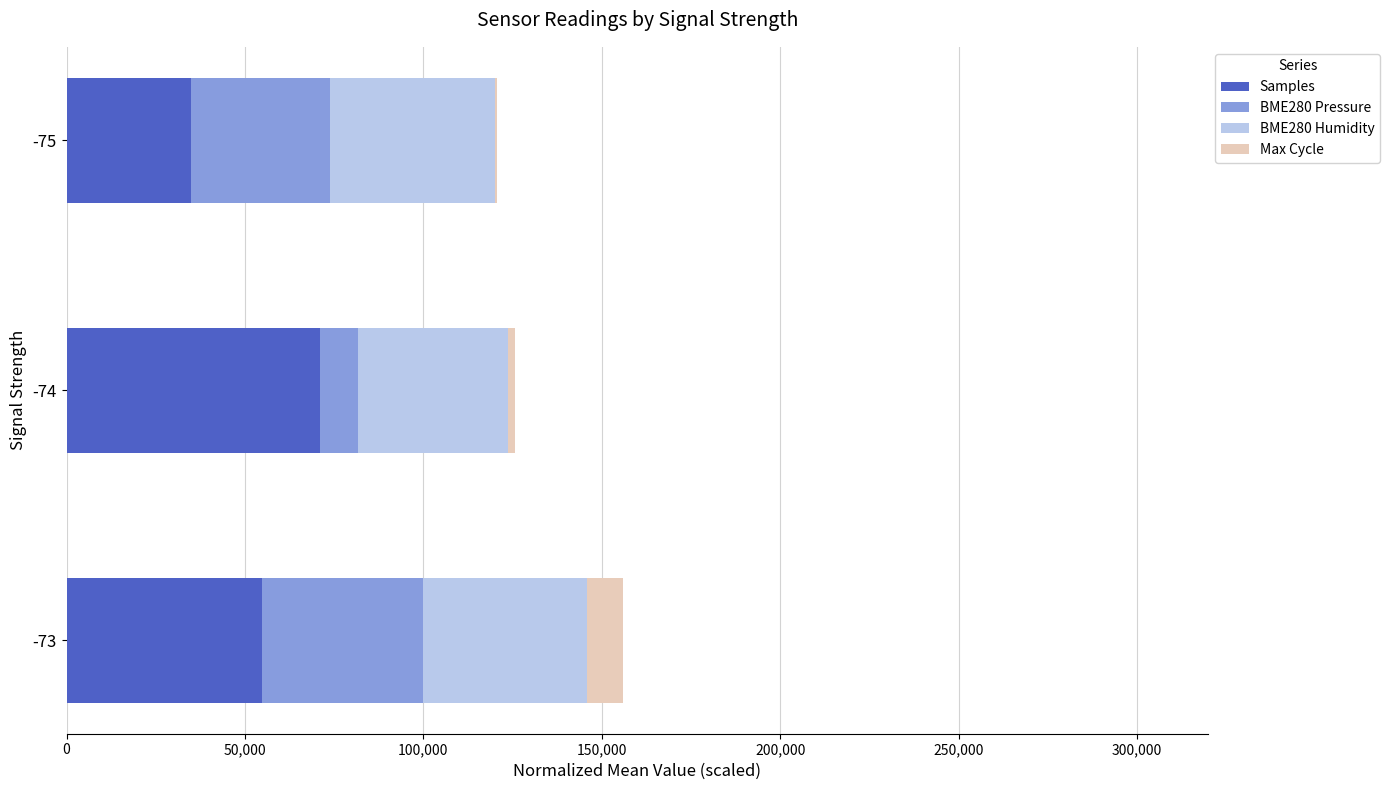

At which category is the sum across all series the highest?

-73